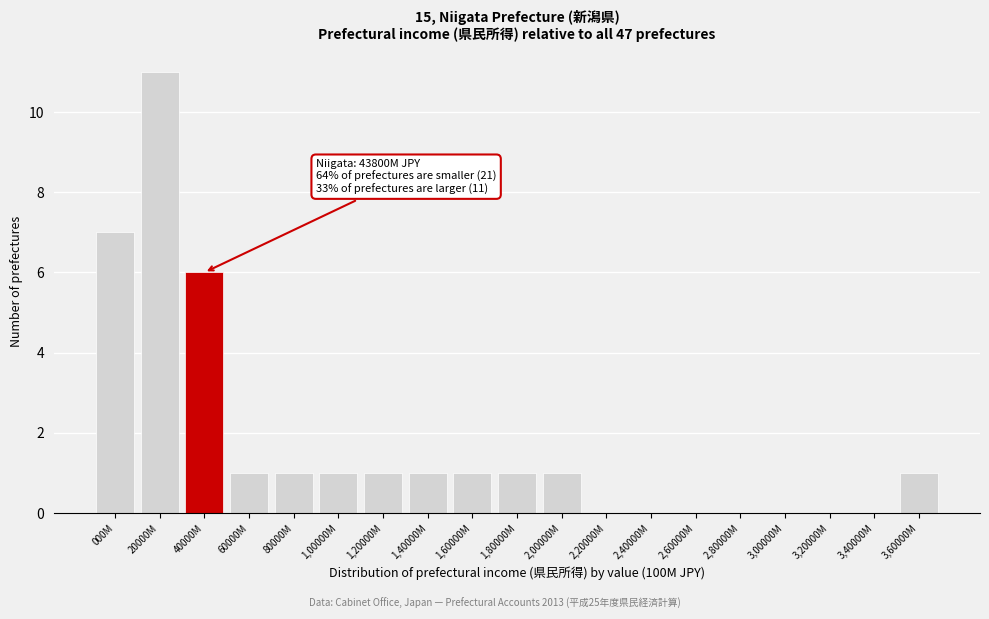

Where is the data nearest to the value 5?

40000M